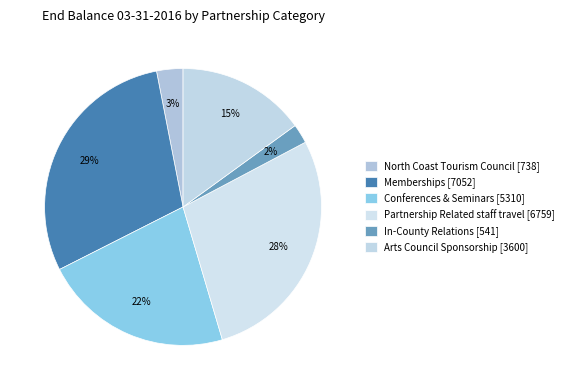

Is the sum of Memberships and Partnership Related staff travel greater than half?

Yes